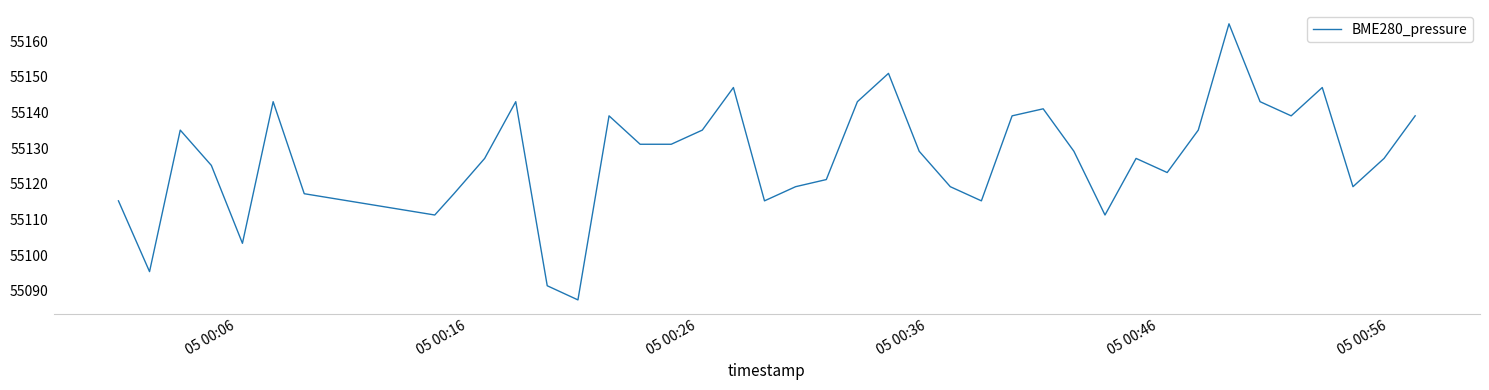

How many values are below 55129?

20